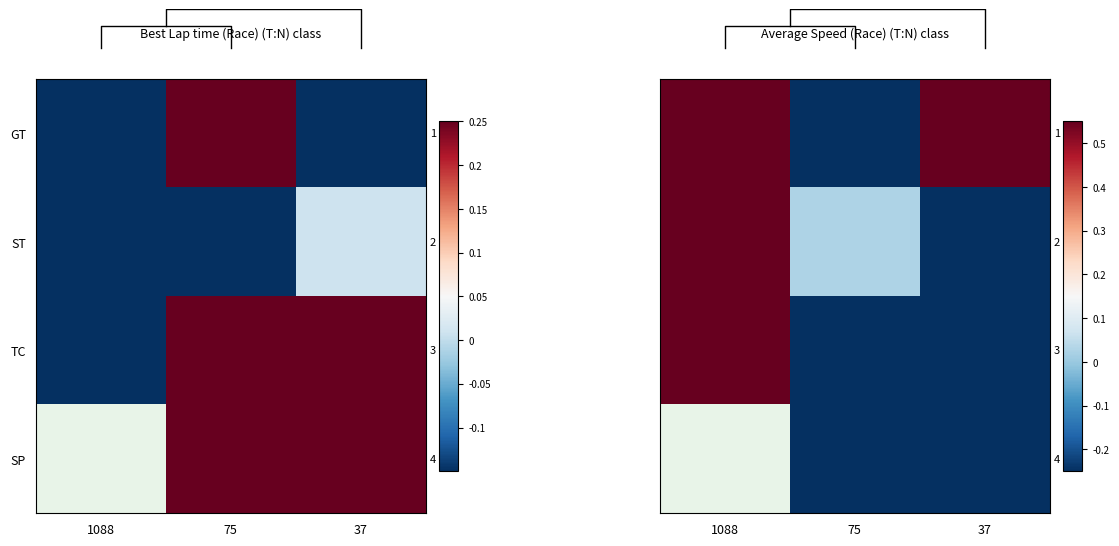

Which series has the widest spread of values?

GT